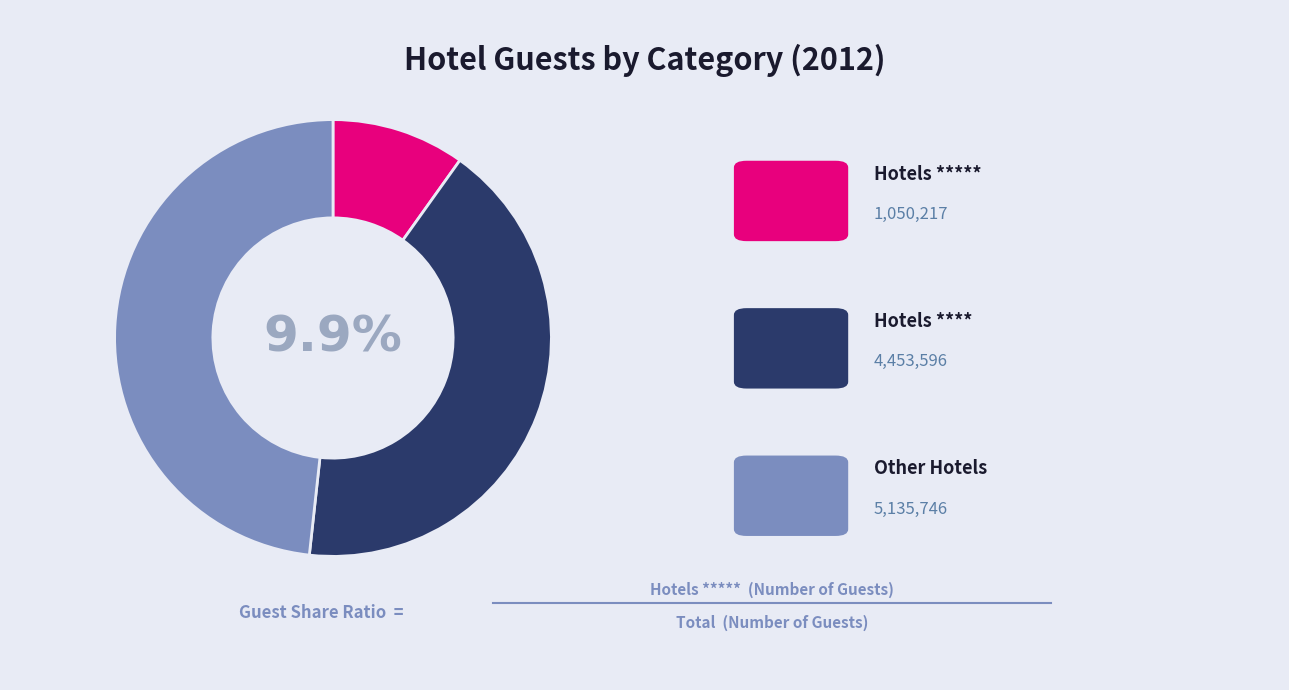

What percentage is the Other Hotels slice, to the nearest percent?

48%